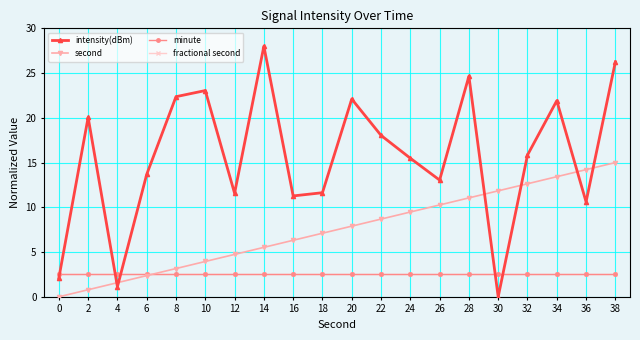

List the labels in order of intensity(dBm) value, smallest first.

30, 4, 0, 36, 16, 12, 18, 26, 6, 24, 32, 22, 2, 34, 20, 8, 10, 28, 38, 14